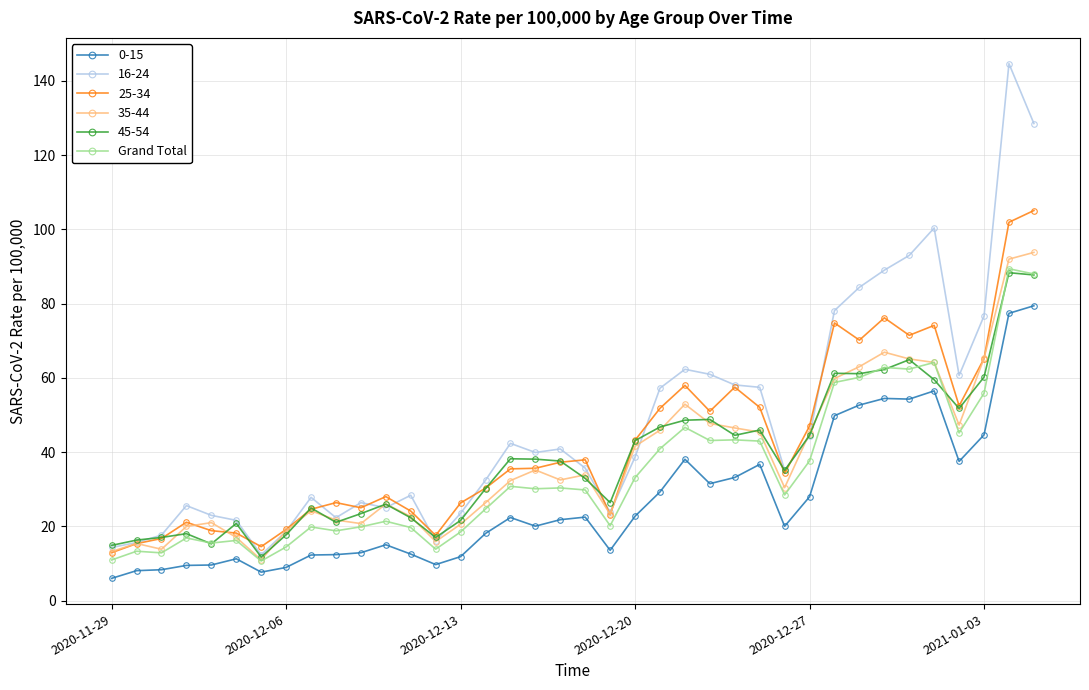

What is the value of the 16-24 point at the 20th from the left?

35.7